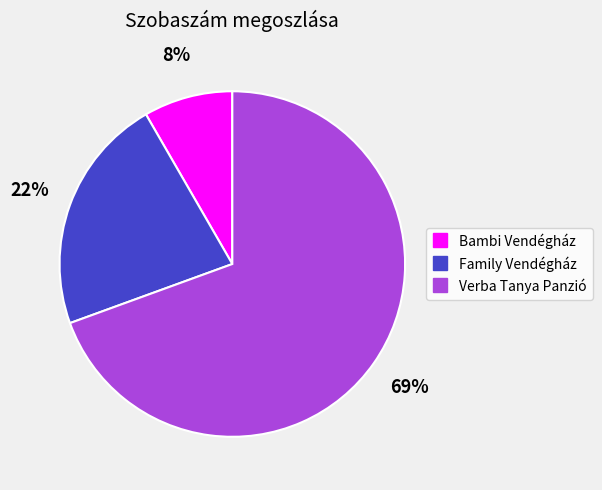

How many segments does this pie chart have?

3